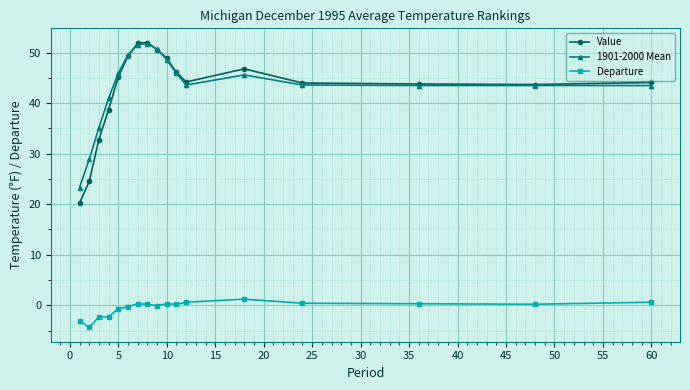

How many data points does each series have?

17